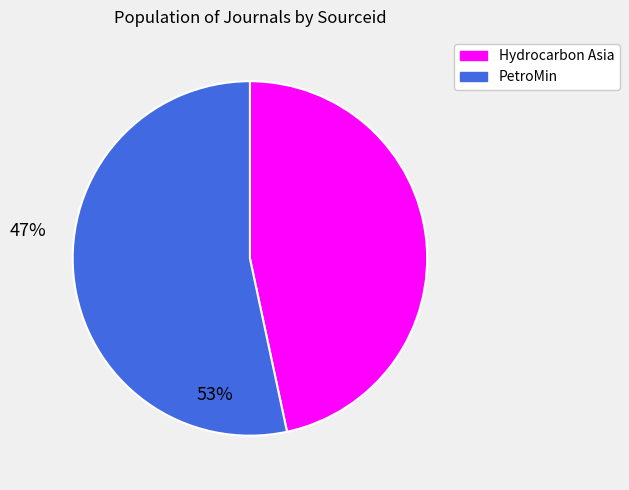

Do PetroMin and Hydrocarbon Asia together represent more than half of the pie?

Yes